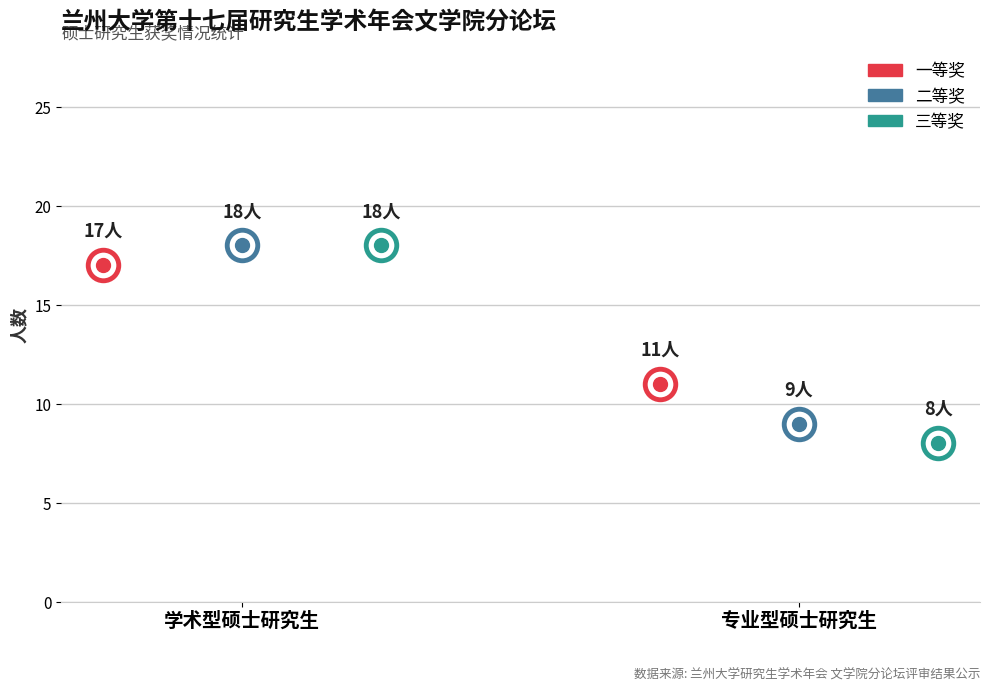

Which series has the largest total across all categories?

一等奖